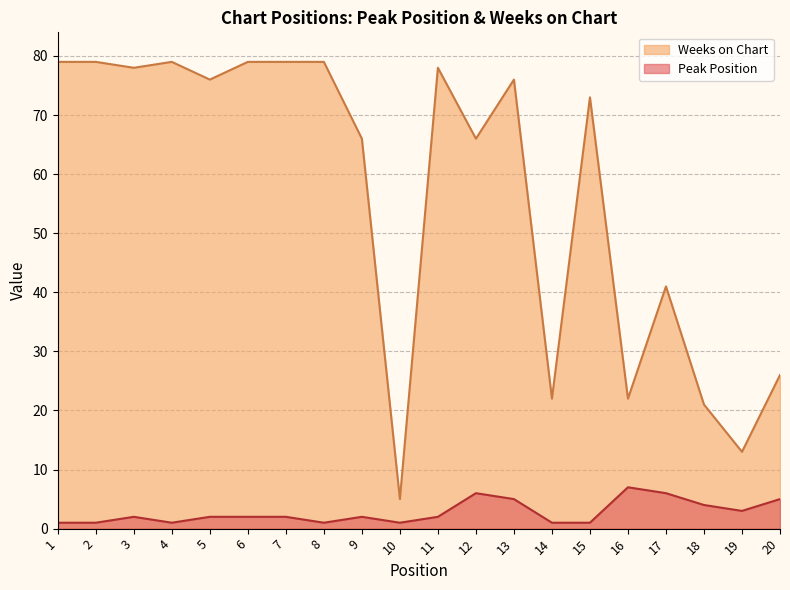

What is the highest value of the Peak Position series?

7